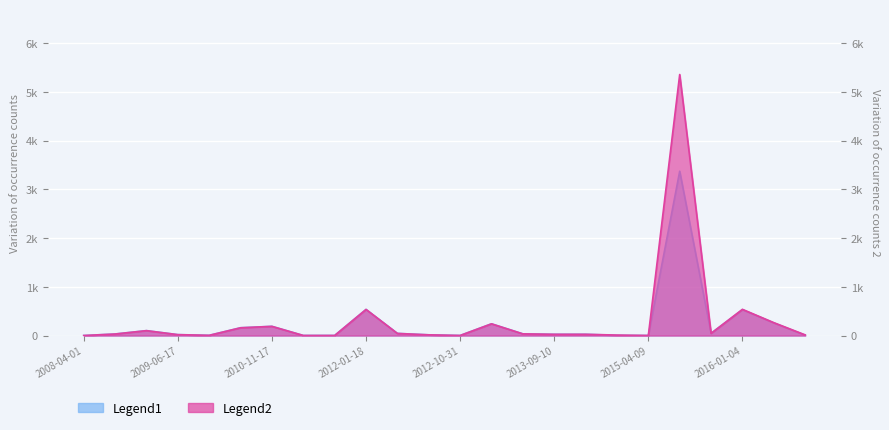

Rank the series at 2015-04-09 from lowest to highest value.

Legend1, Legend2